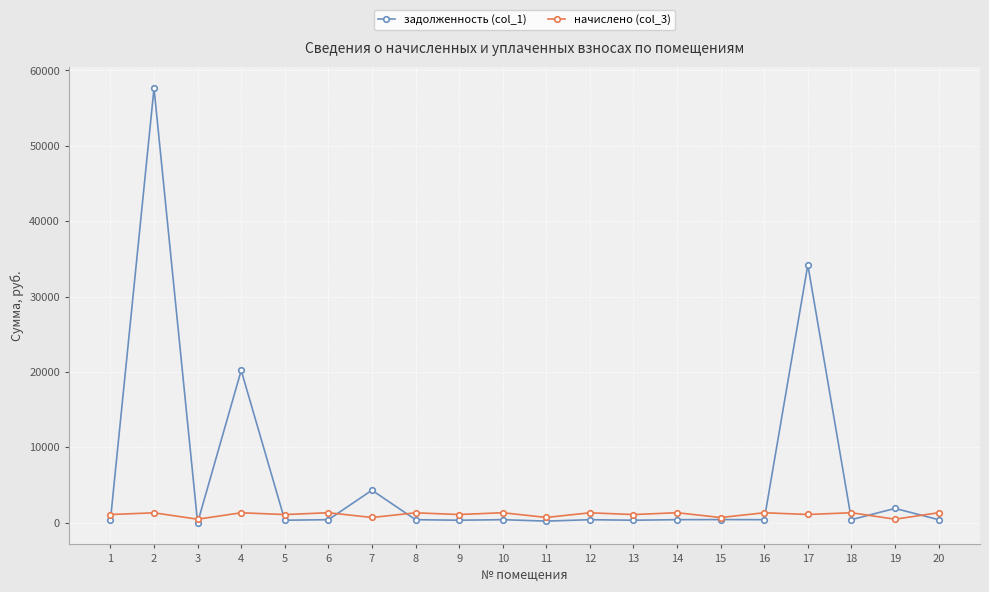

At which label does начислено (col_3) first exceed 1310?

2